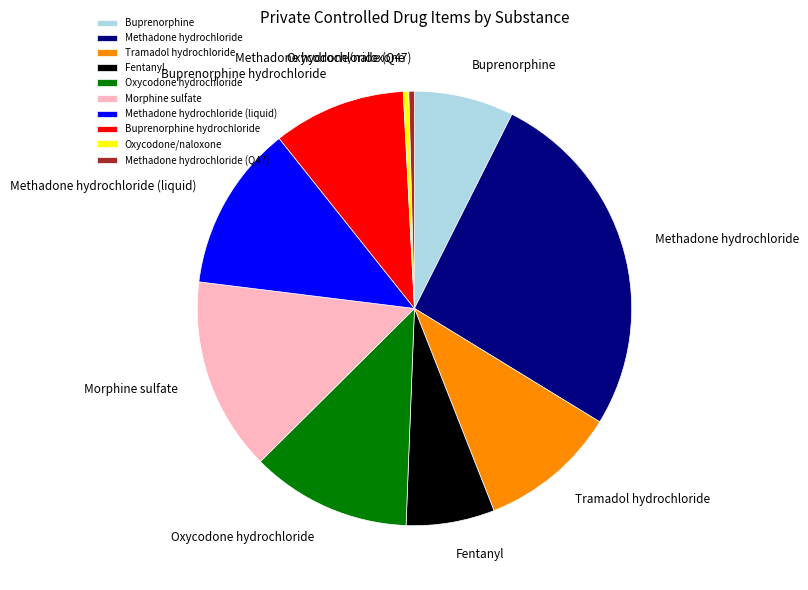

What is the largest slice in the pie chart?

Methadone hydrochloride